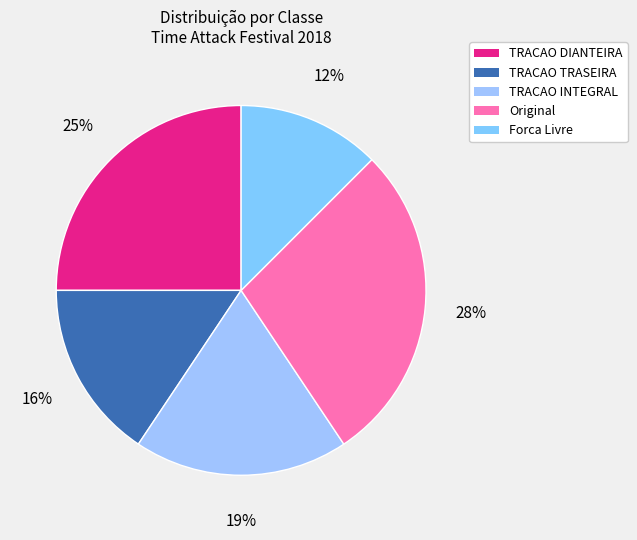

How many slices are in this pie chart?

5